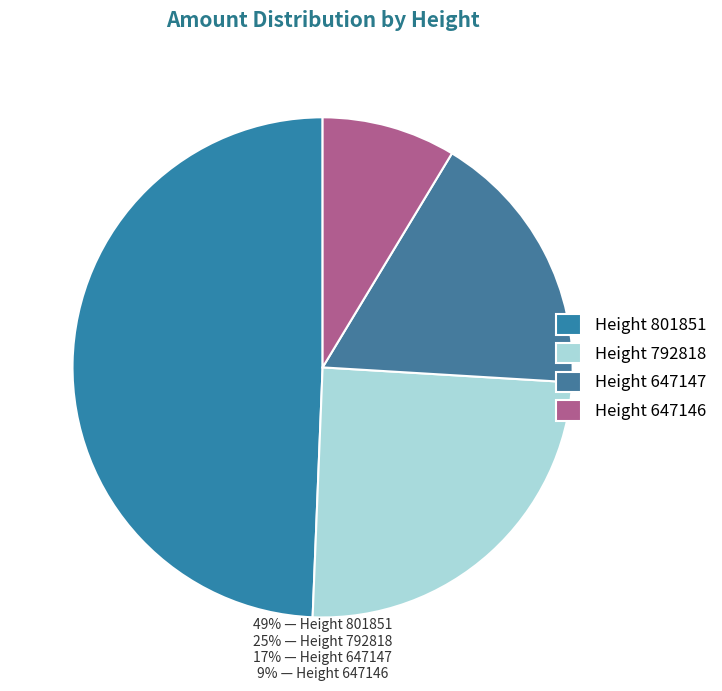

How many segments does this pie chart have?

4